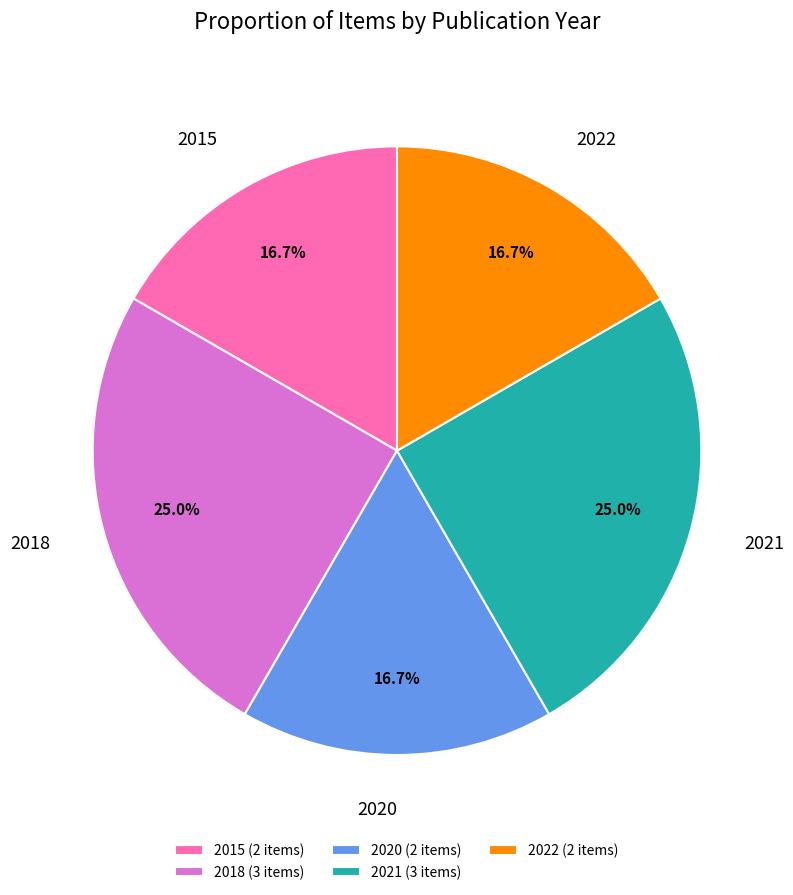

Does any single category account for the majority?

No